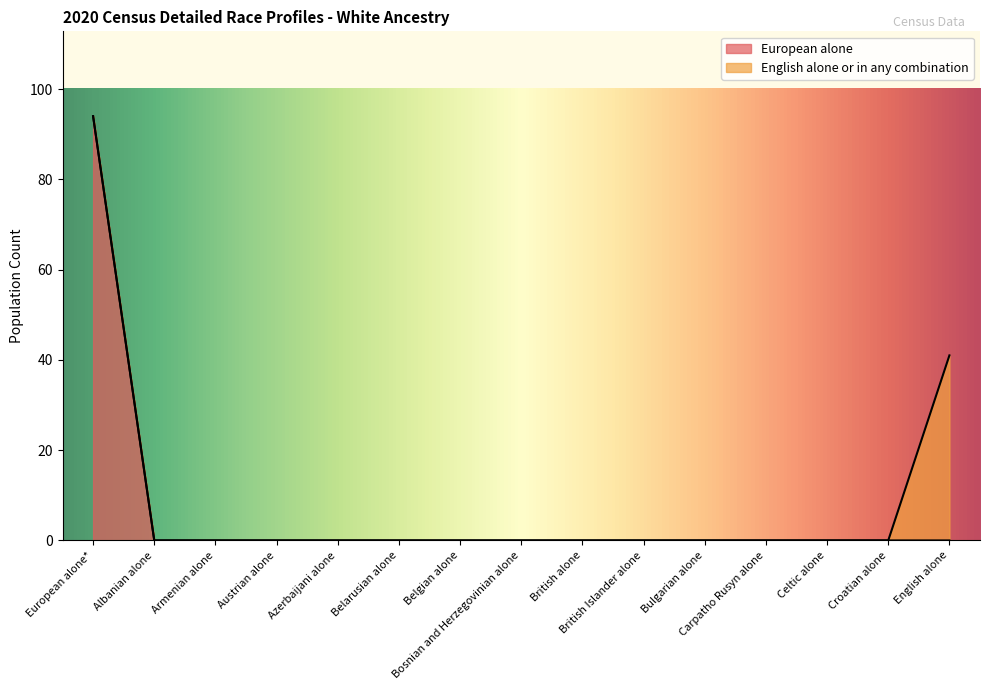

At which category does the chart reach its minimum across all series?

Albanian alone